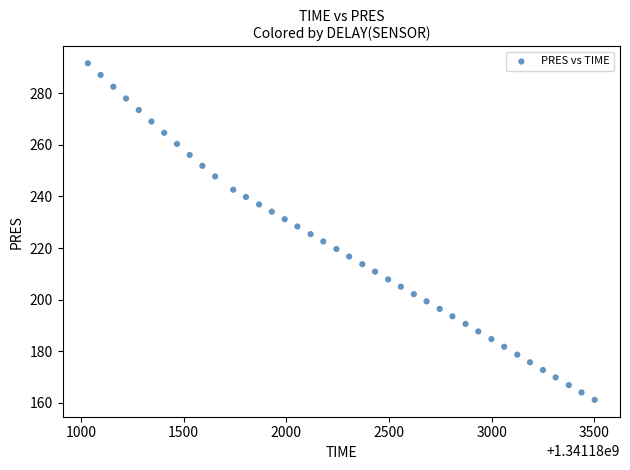

What is the range of X values (max minus min)?

2469.0